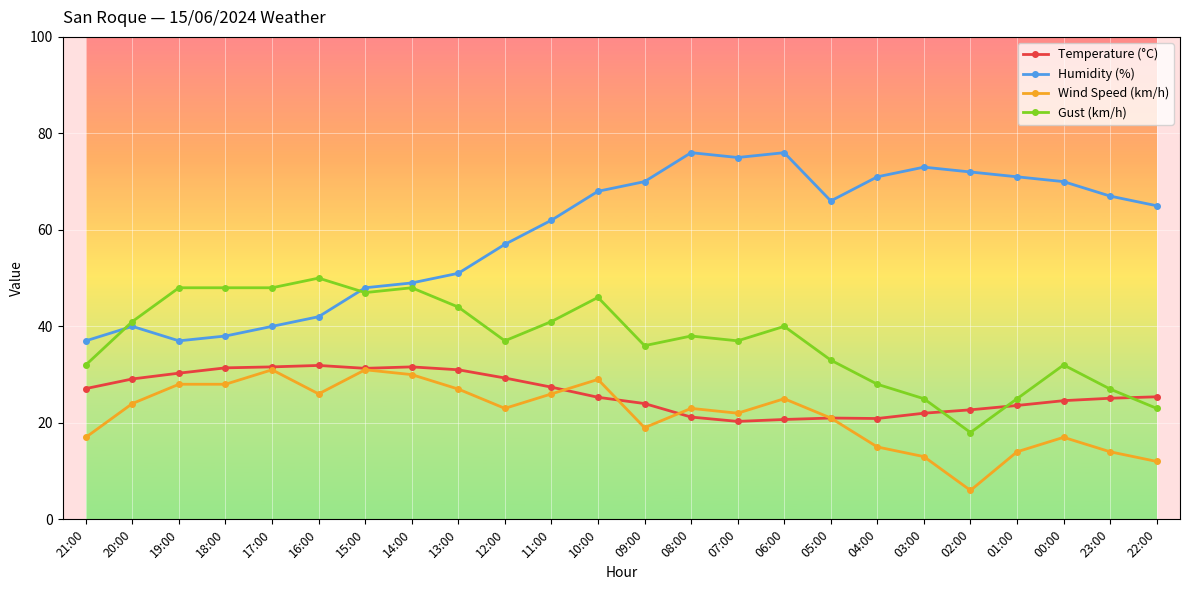

What is the value of the Humidity (%) point at the 14th from the left?

76.0